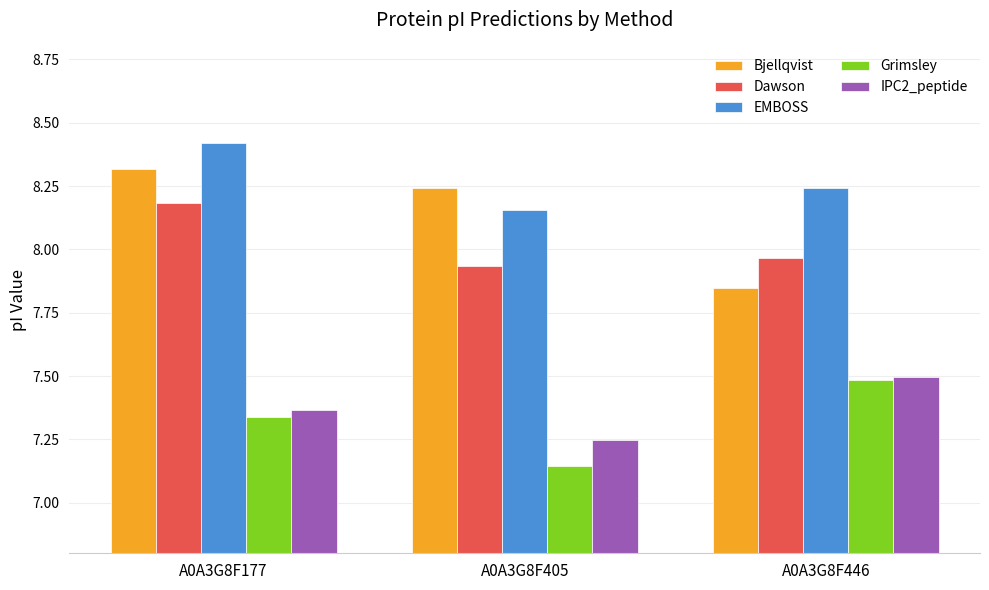

At which category is the sum across all series the highest?

A0A3G8F177